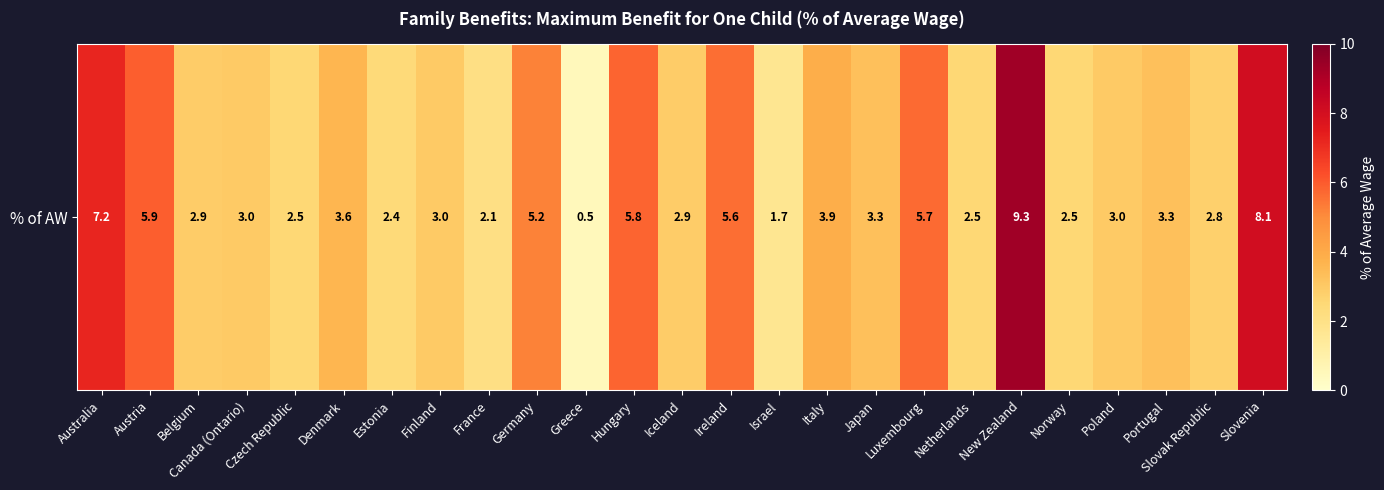

What is the change in value from Denmark to Finland?

-0.6